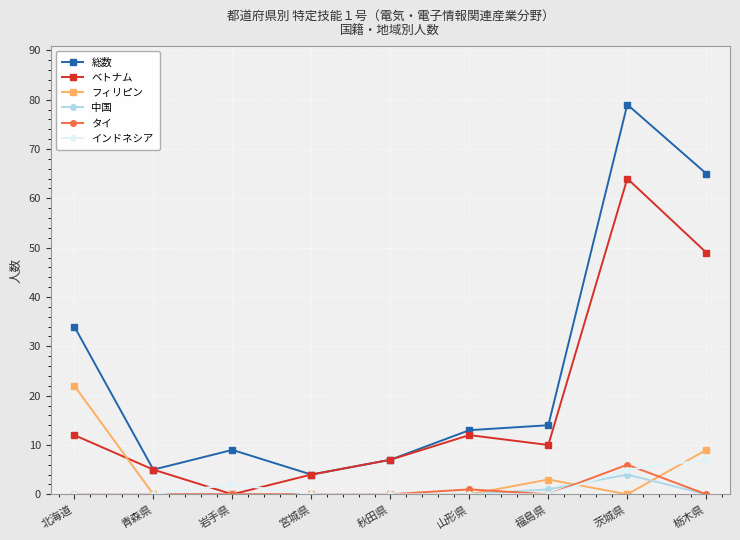

What is the label of the 4th point from the right?

山形県